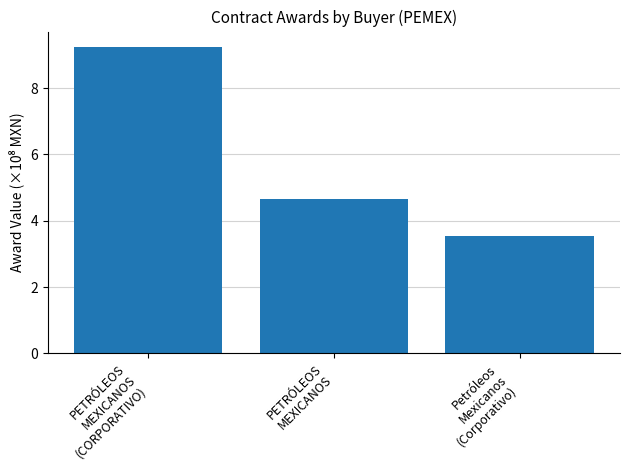

What is the maximum value shown in the chart?

9.2